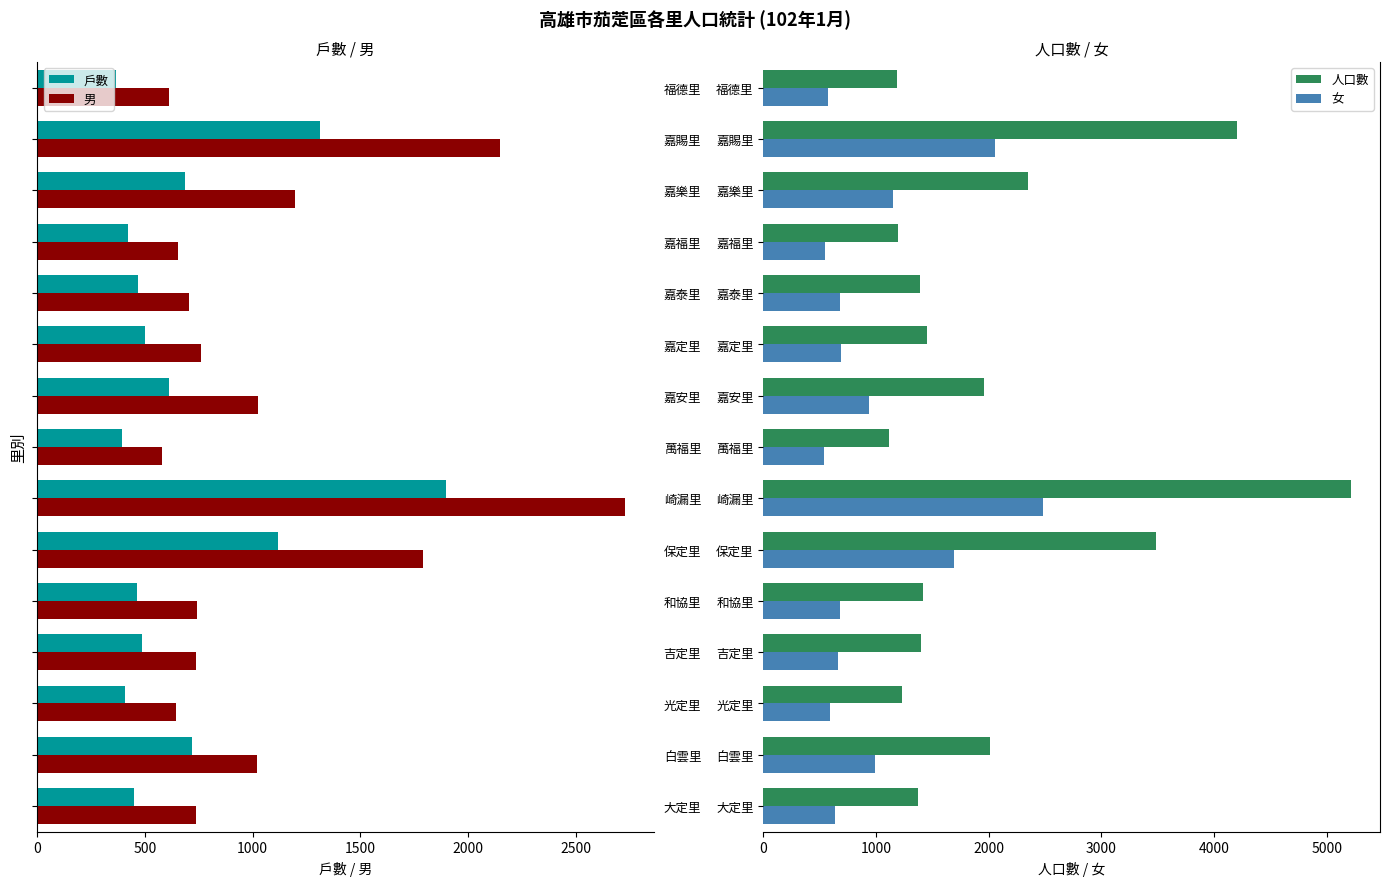

Read the 女 value at 和協里.

676